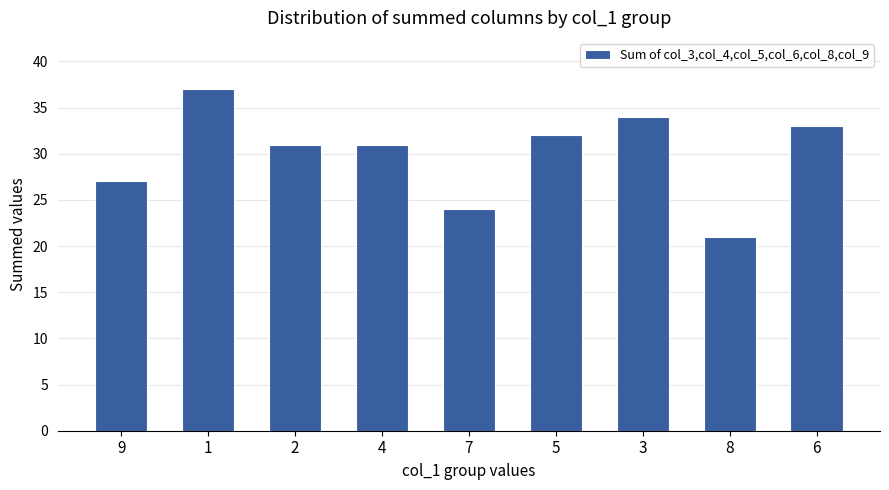

How many distinct data groups are displayed?

1